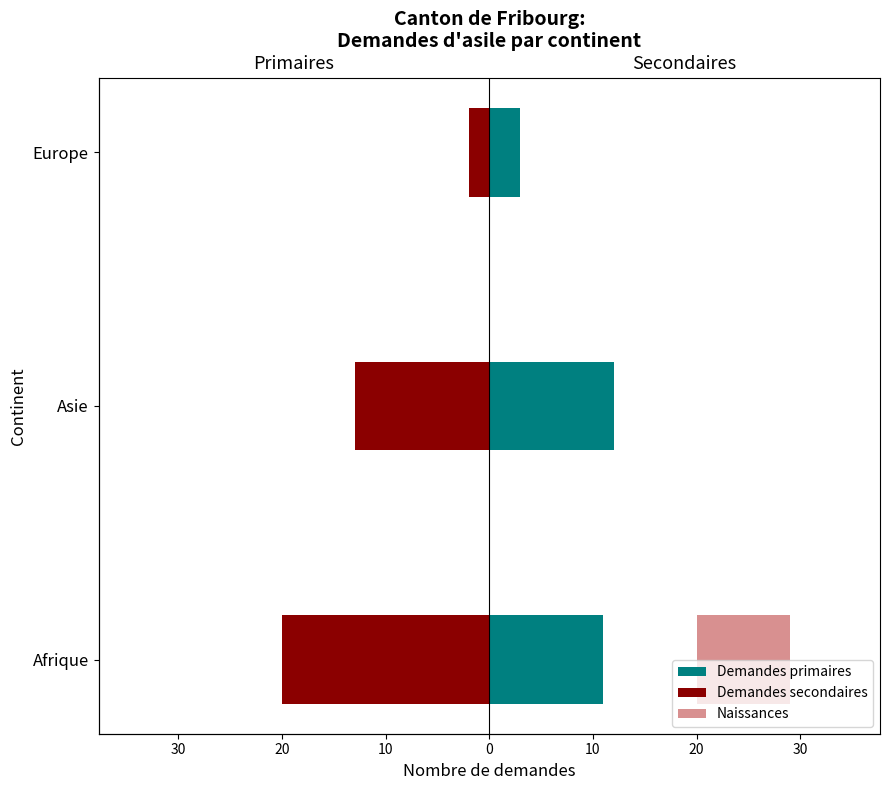

Rank the series by their maximum value, from lowest to highest.

Demandes secondaires, Naissances, Demandes primaires